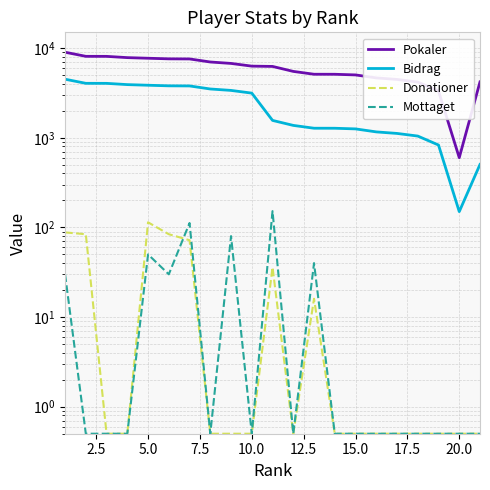

At how many categories does at least one series exceed 1091?

20